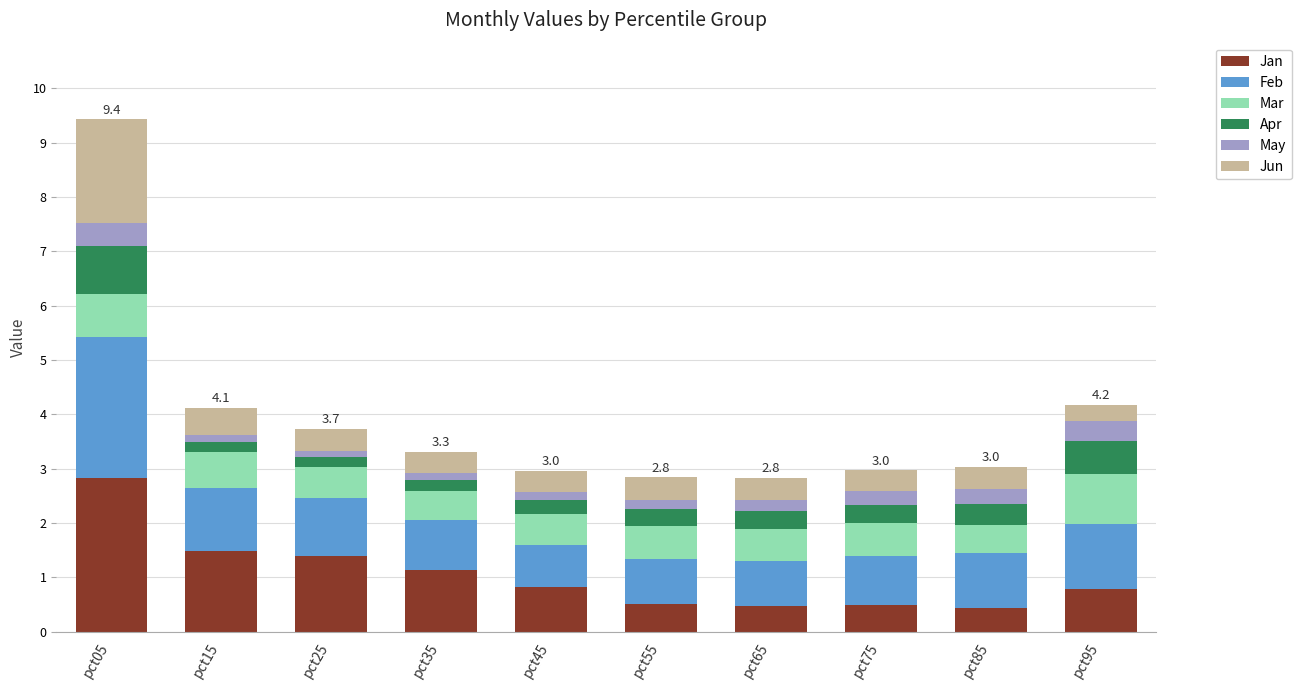

What are all the series names shown in the legend?

Jan, Feb, Mar, Apr, May, Jun